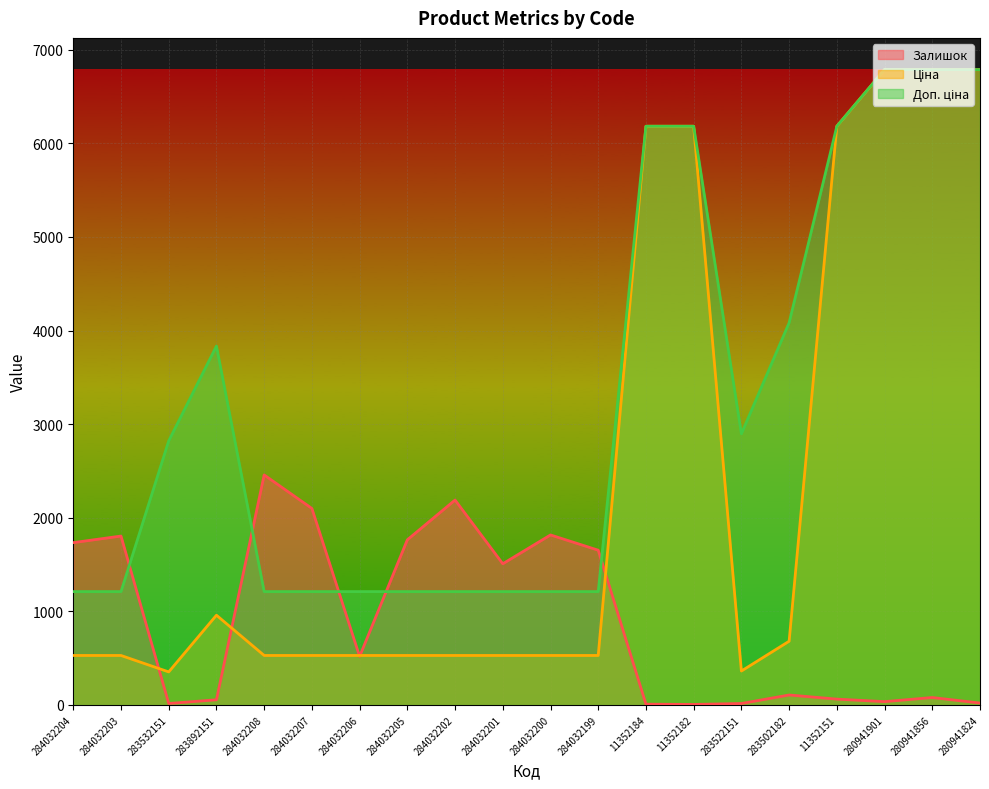

Rank the series at 280941856 from lowest to highest value.

Залишок, Ціна, Доп. ціна